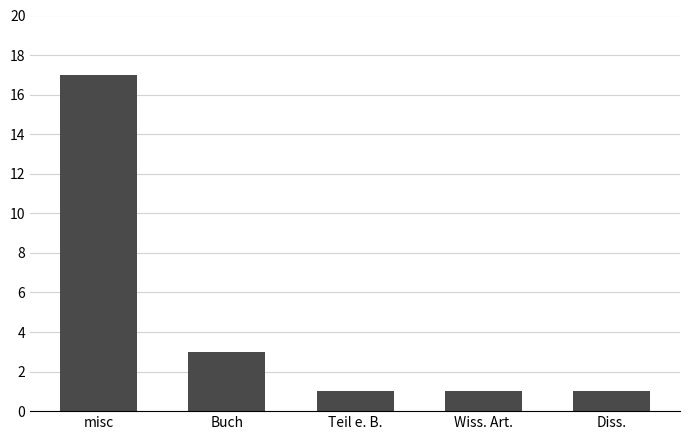

What is the sum of all values?

23